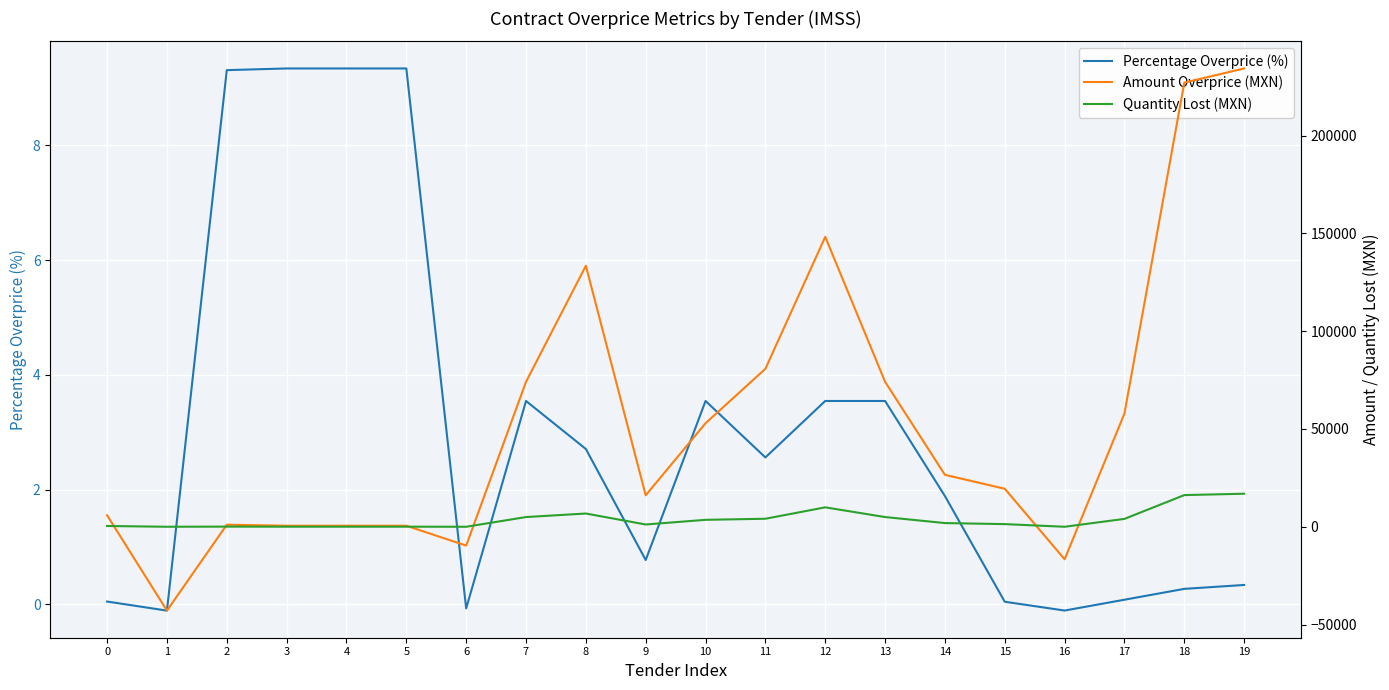

At which category does the chart reach its minimum across all series?

1